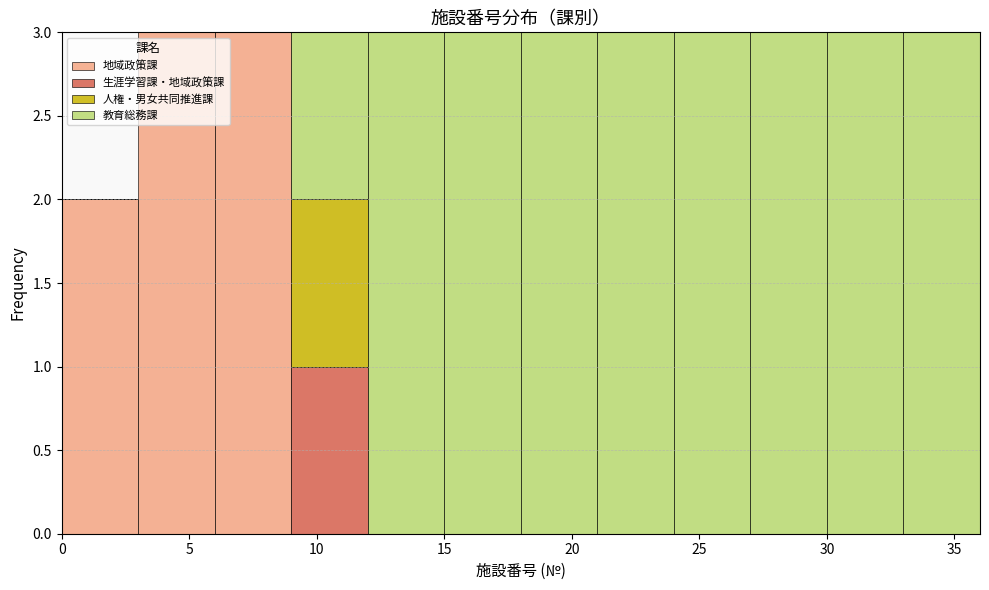

What is the total height of the stacked bar covering 18 to 21 on the x-axis? The values are not printed on the chart, so give them approximately, as read against the axis.

3